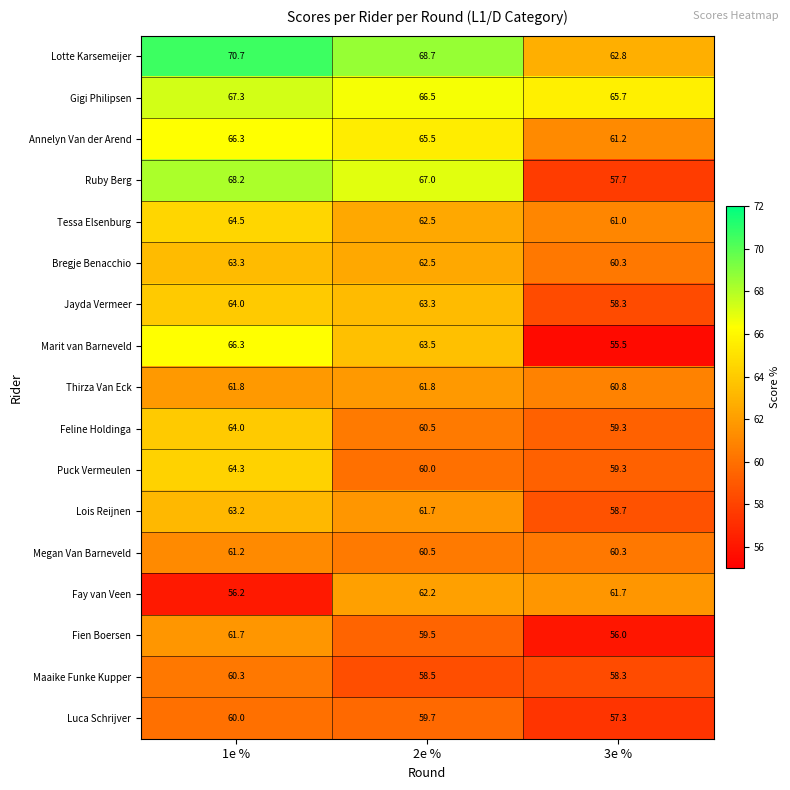

True or false: Jayda Vermeer has a value of 63.3 at 2e %.

True